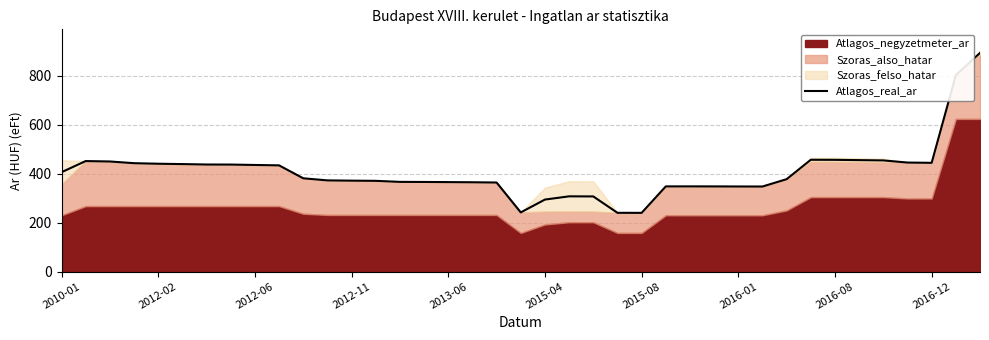

At which label does the data first exceed 377?

2010-01